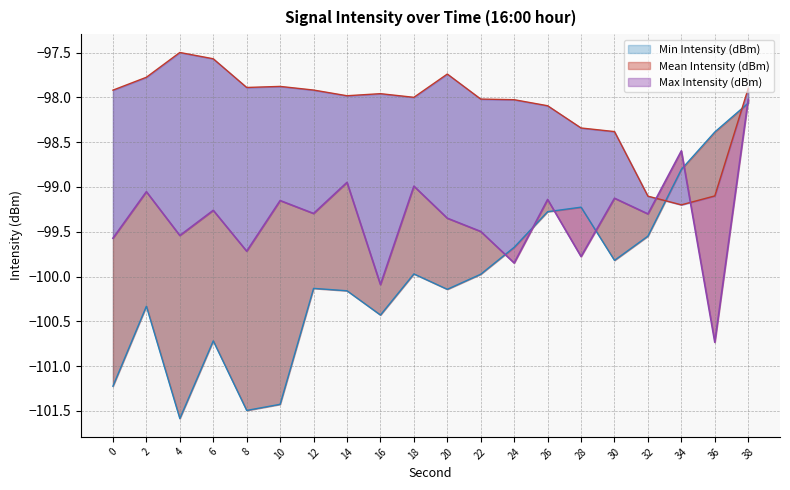

In Mean Intensity (dBm), how many points are higher than both neighbors (excluding endpoints)?

8